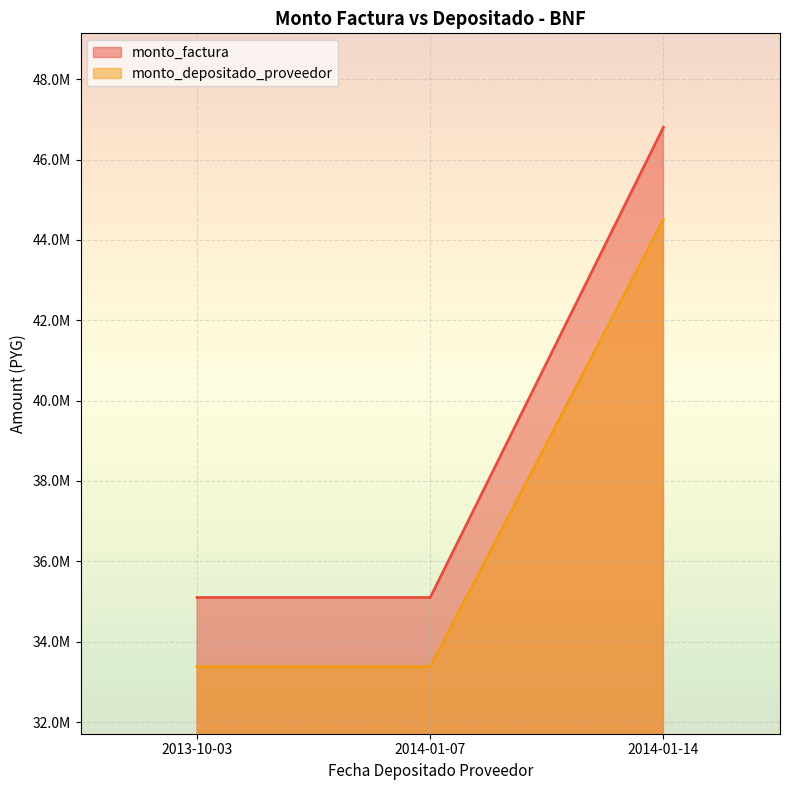

What is the minimum value for monto_depositado_proveedor?

33379461